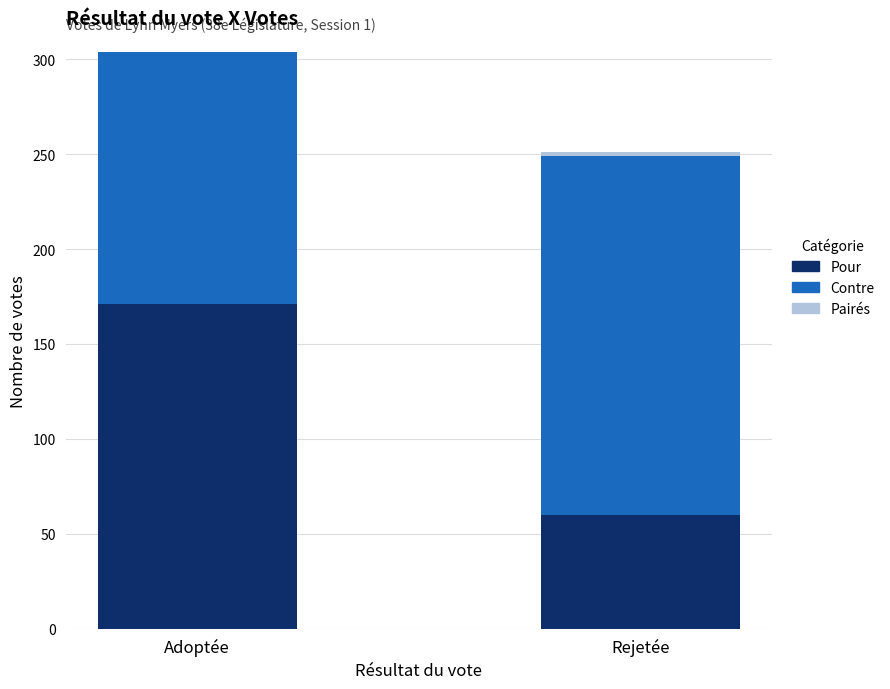

What is the total value across all series at Adoptée?

304